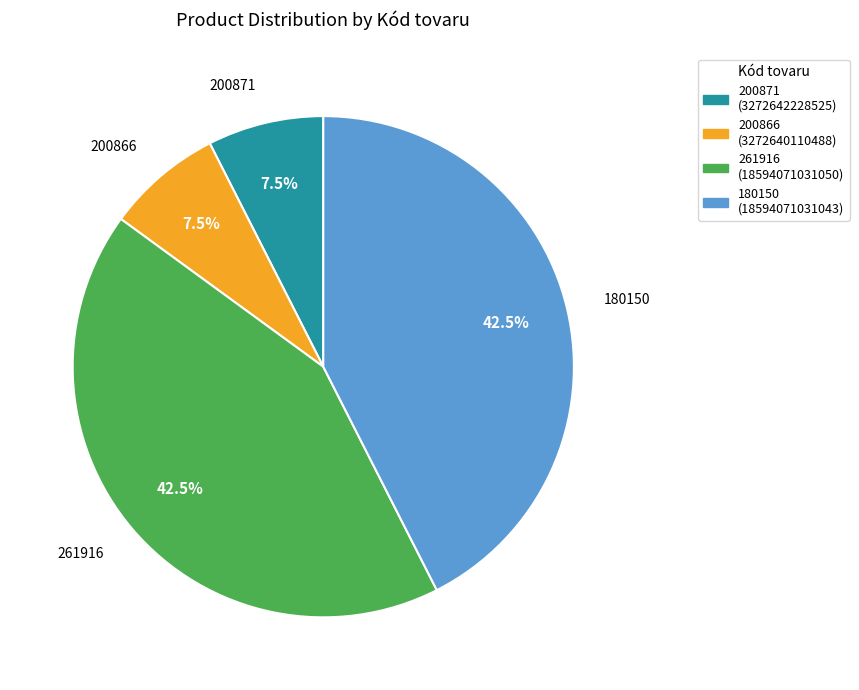

Approximately how many times larger is the value at 261916 compared to 180150?

1.0